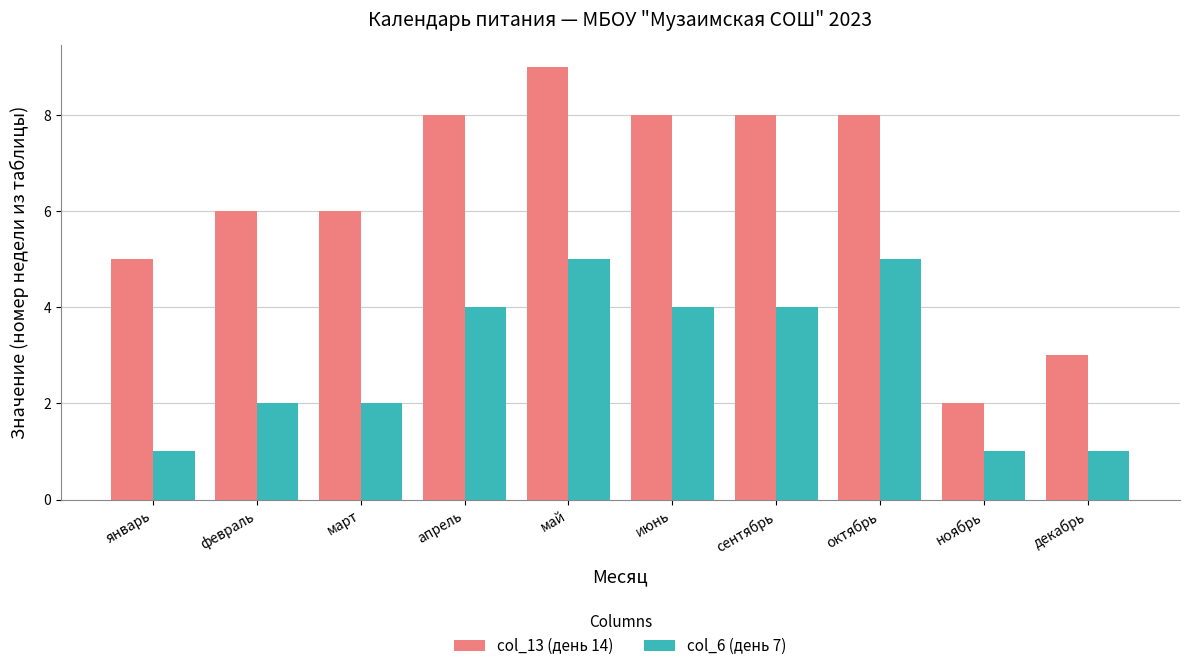

Does the chart contain stacked bars?

No